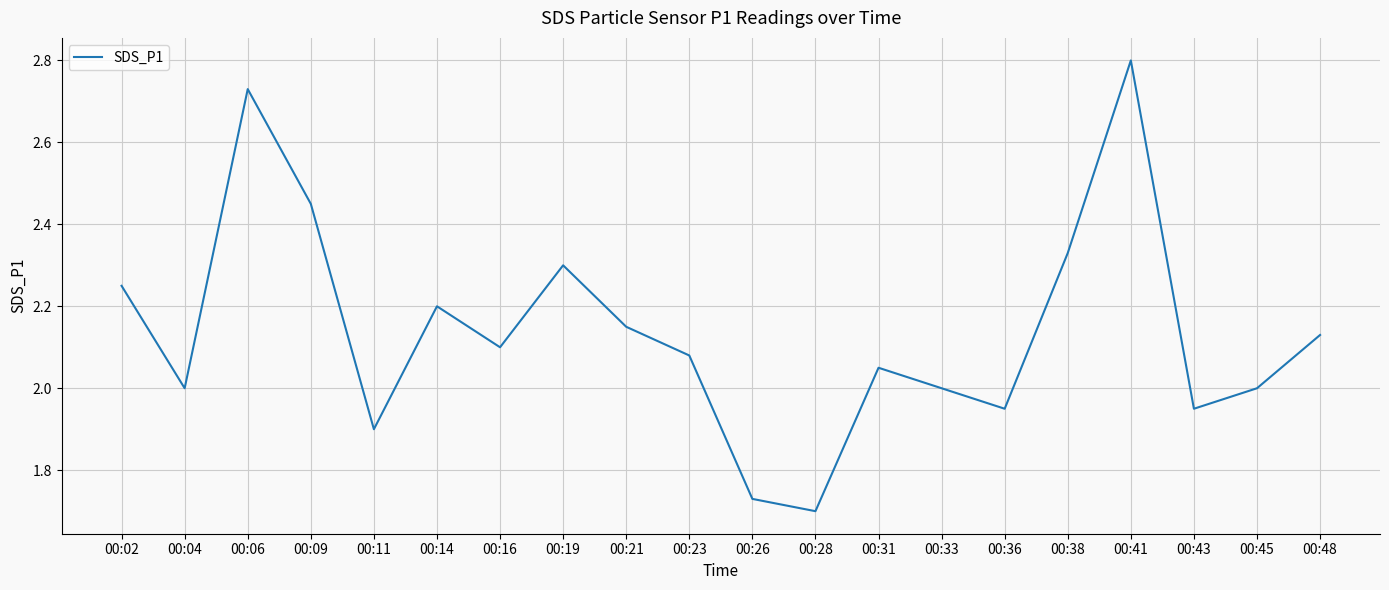

At which category does the data reach its first local valley?

00:04